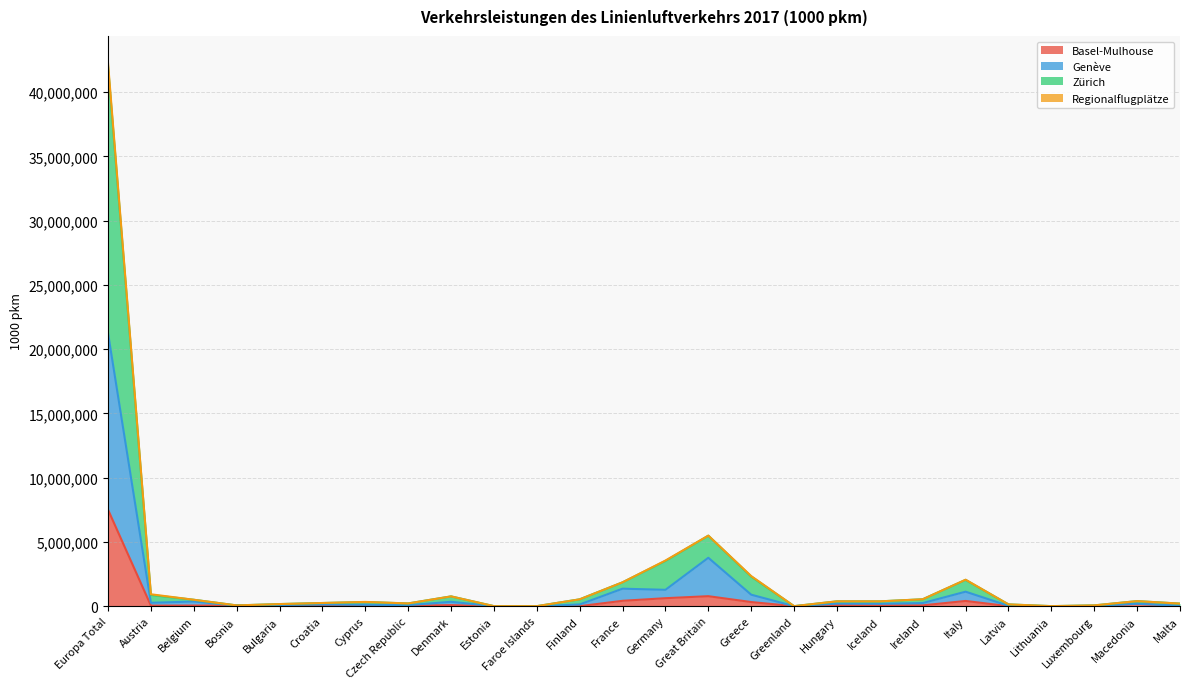

At which category is the sum across all series the highest?

Europa Total